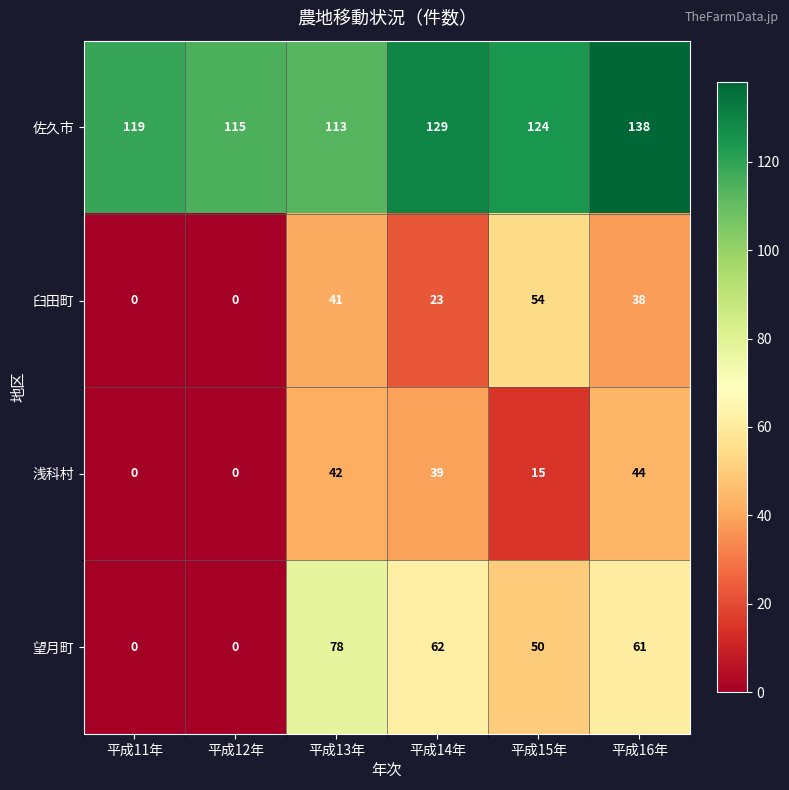

What is the total value across all series at 平成16年?

281